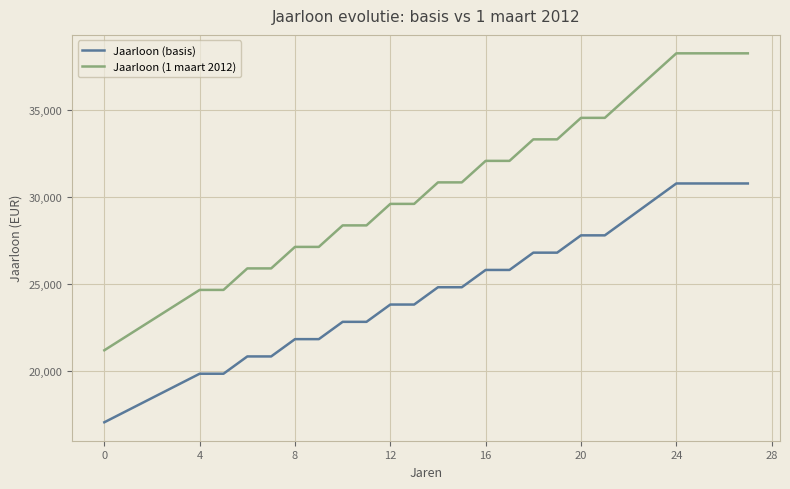

Which series has the widest spread of values?

Jaarloon (1 maart 2012)